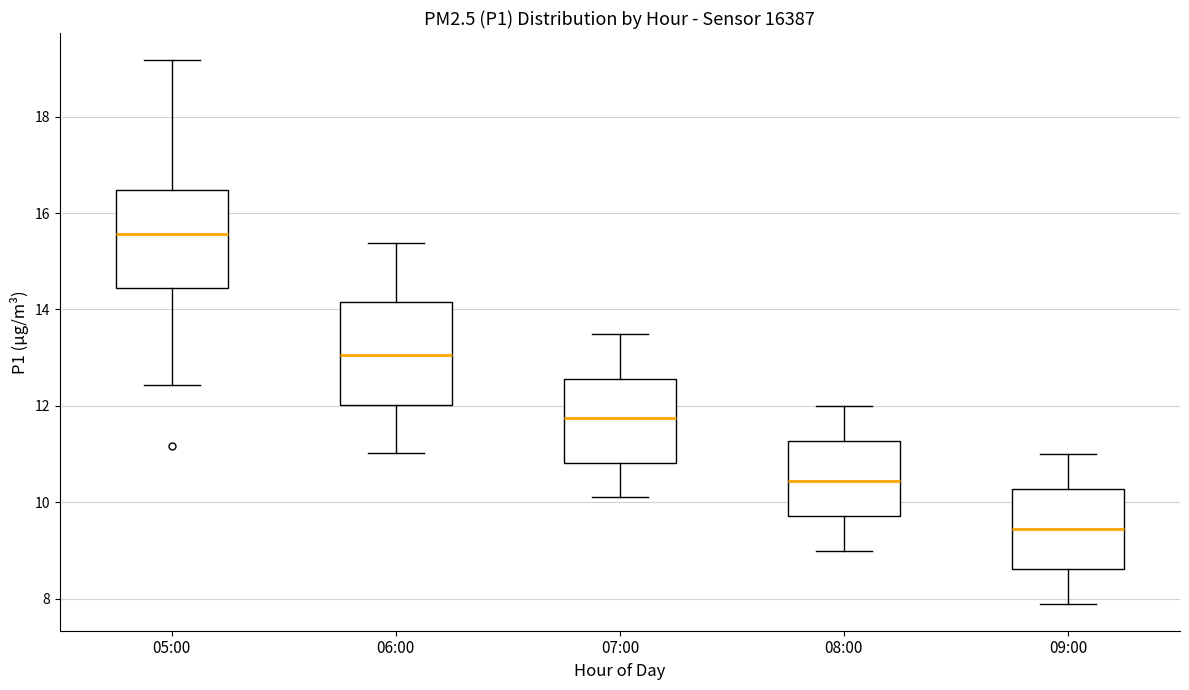

Reading left to right, transcribe this box plot: for each box, give where its median line is, the range the box spans, and where its two whiskers end, as read against the y-axis. The values are not printed on the chart, so give them approximately, as read against the axis.

05:00: median 15.6, box 14.4 to 16.4, whiskers 12.4 to 19.2
06:00: median 13.0, box 12.0 to 14.2, whiskers 11.0 to 15.4
07:00: median 11.8, box 10.8 to 12.6, whiskers 10.2 to 13.6
08:00: median 10.4, box 9.8 to 11.2, whiskers 9.0 to 12.0
09:00: median 9.4, box 8.6 to 10.2, whiskers 8.0 to 11.0